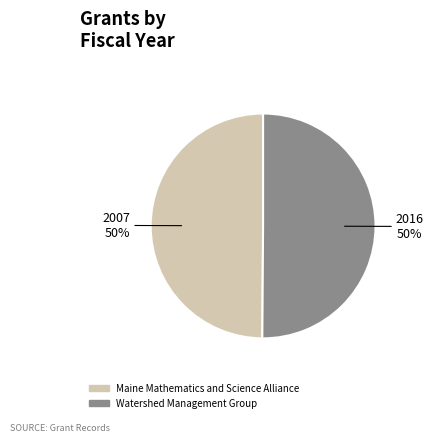

To the nearest percent, what portion does Maine Mathematics and Science Alliance represent?

50%